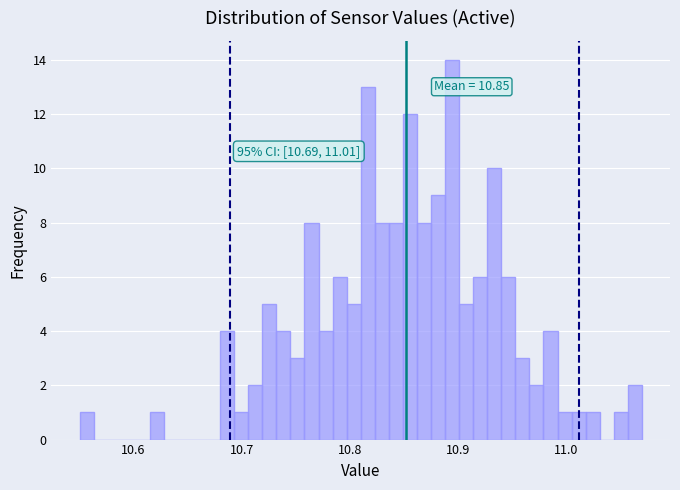

Around what value on the x-axis is the tallest bar? Give the approximate position of its centre, as read against the axis.

10.89